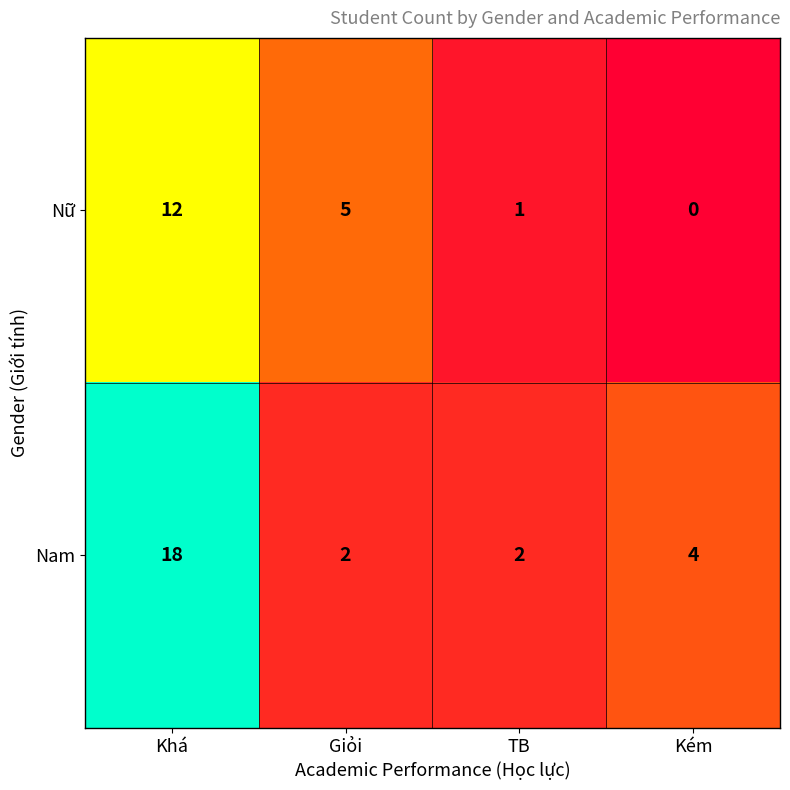

Where does the Nam series first go above 4?

Khá